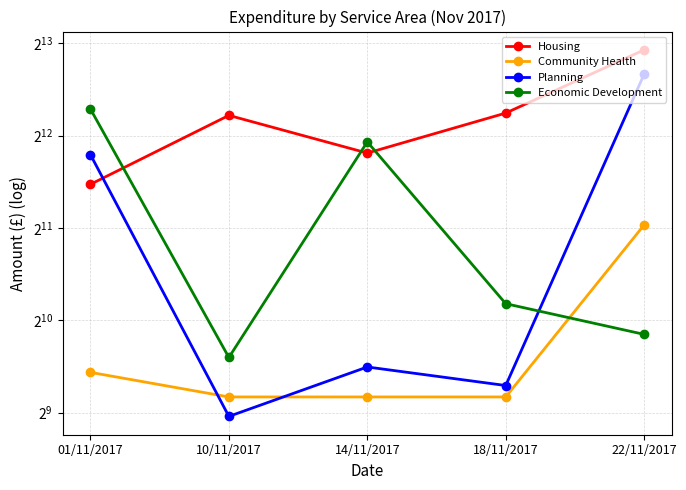

At how many categories does at least one series exceed 5643?

1